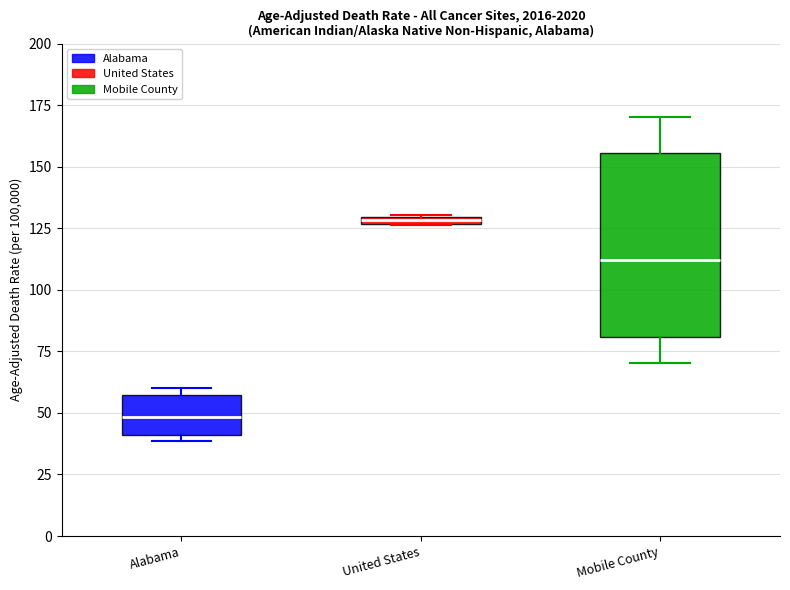

Which box has the highest median line?

United States